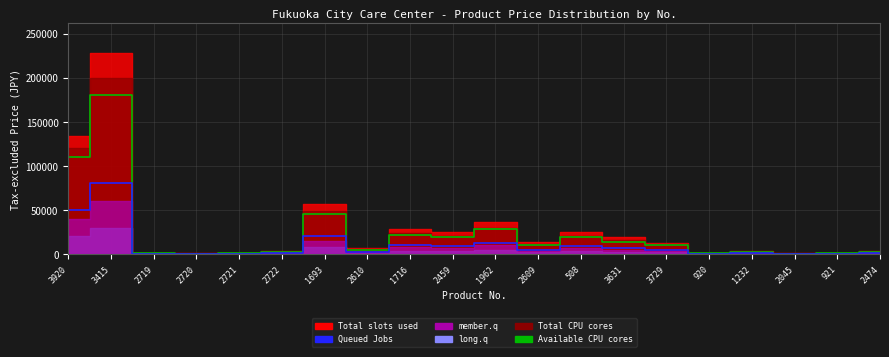

What is the minimum value shown in the chart?

280